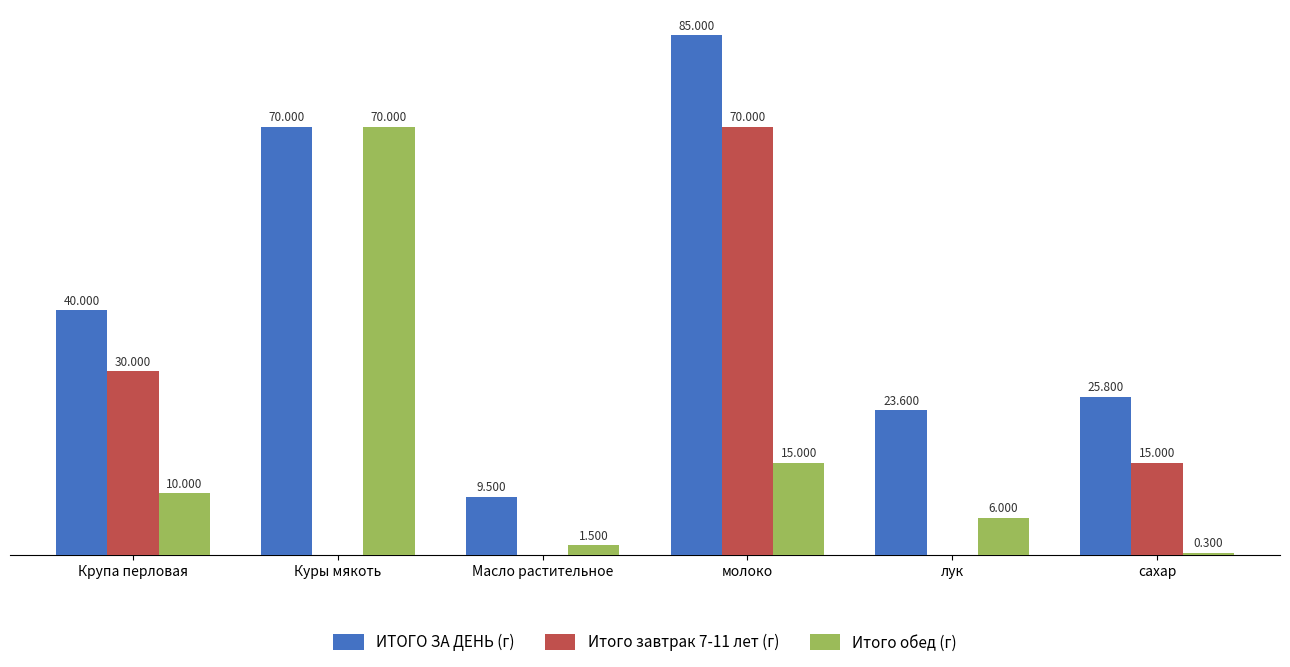

Which series has the largest total across all categories?

ИТОГО ЗА ДЕНЬ (г)